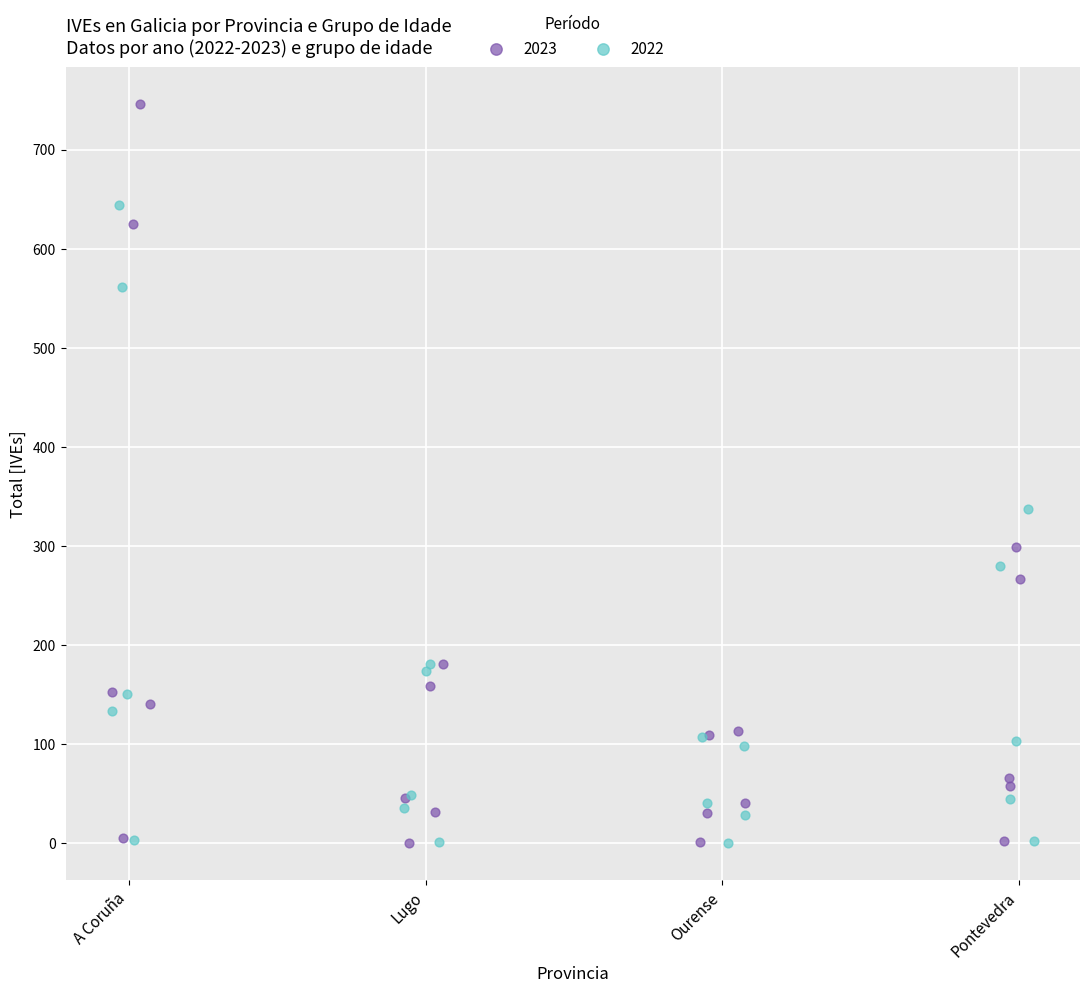

Which series contains the highest Y value?

2023